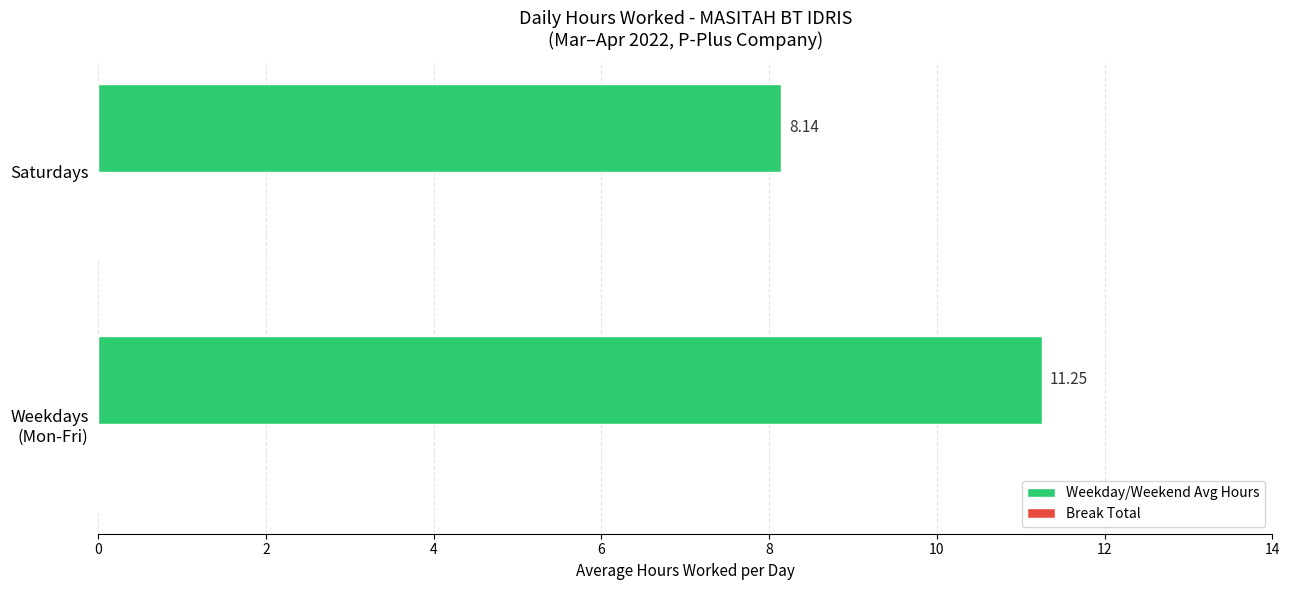

At which label is the value closest to 9?

Saturdays